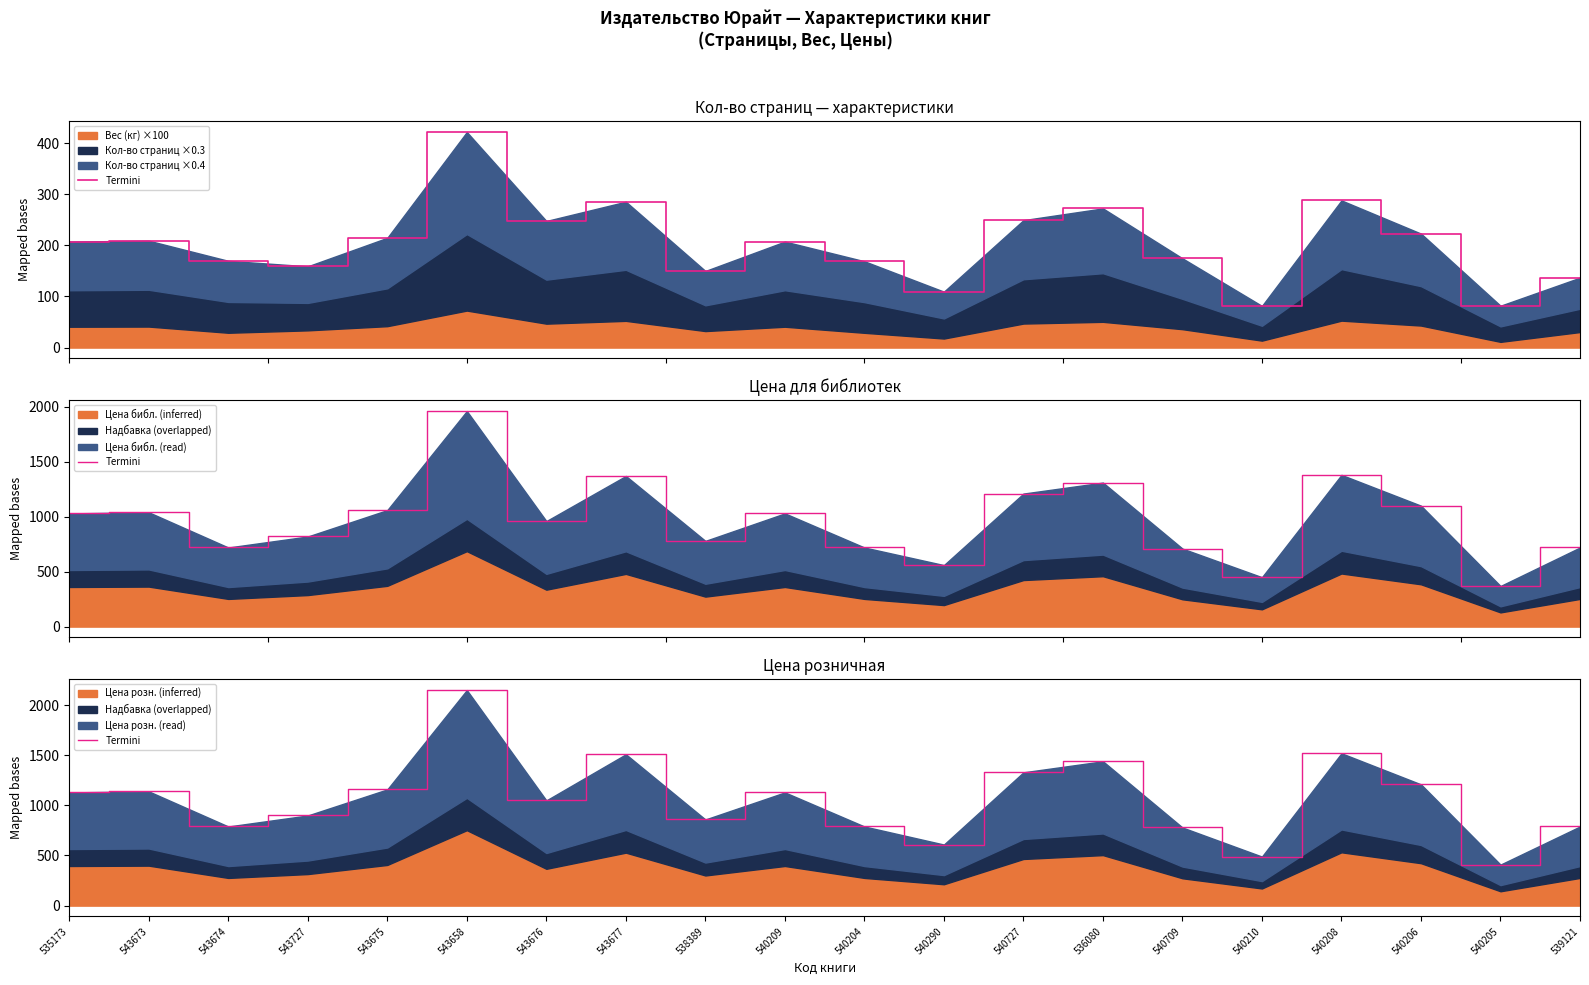

How many data points are less than 1129?

10